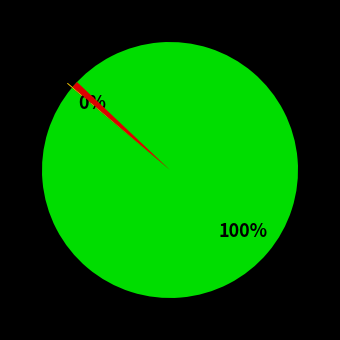

To the nearest percent, what is the average slice percentage?

33%